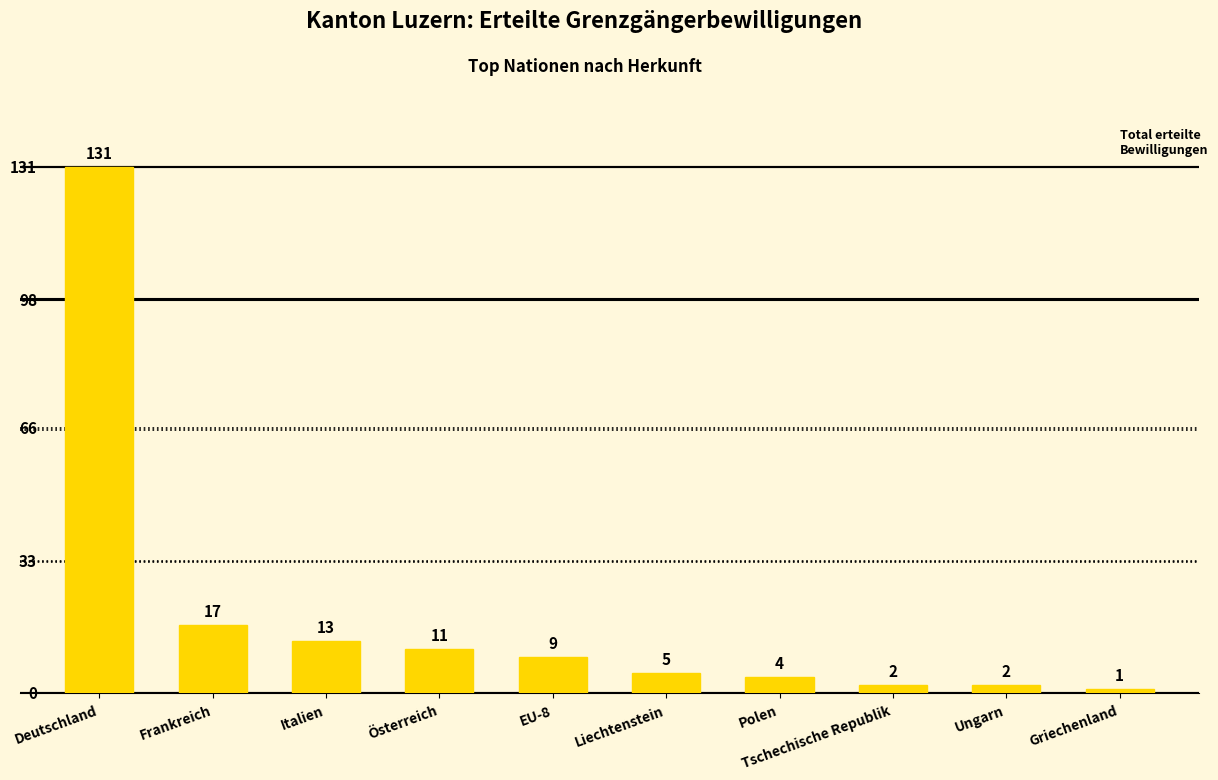

What is the change in value from Deutschland to Italien?

-118